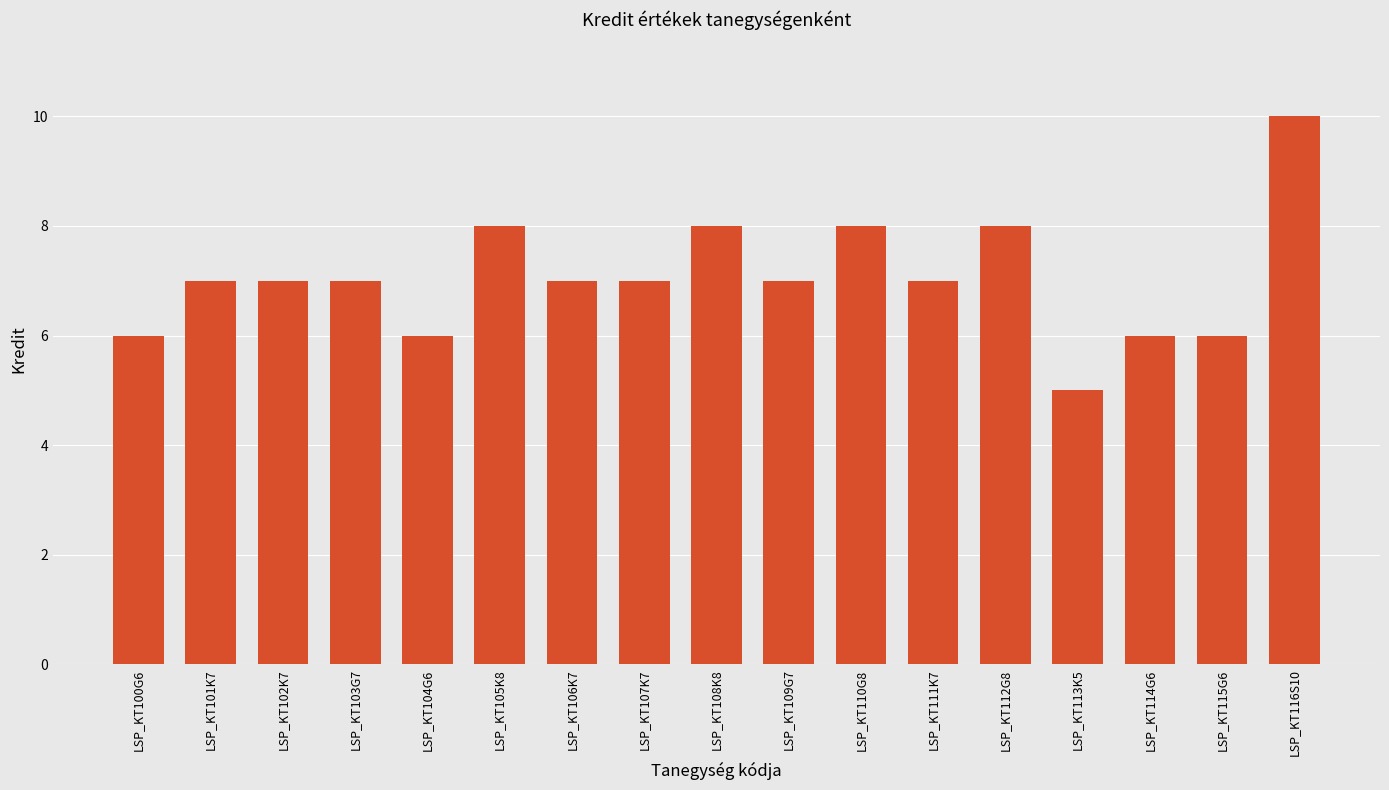

True or false: the data shows 8 at LSP_KT108K8.

True